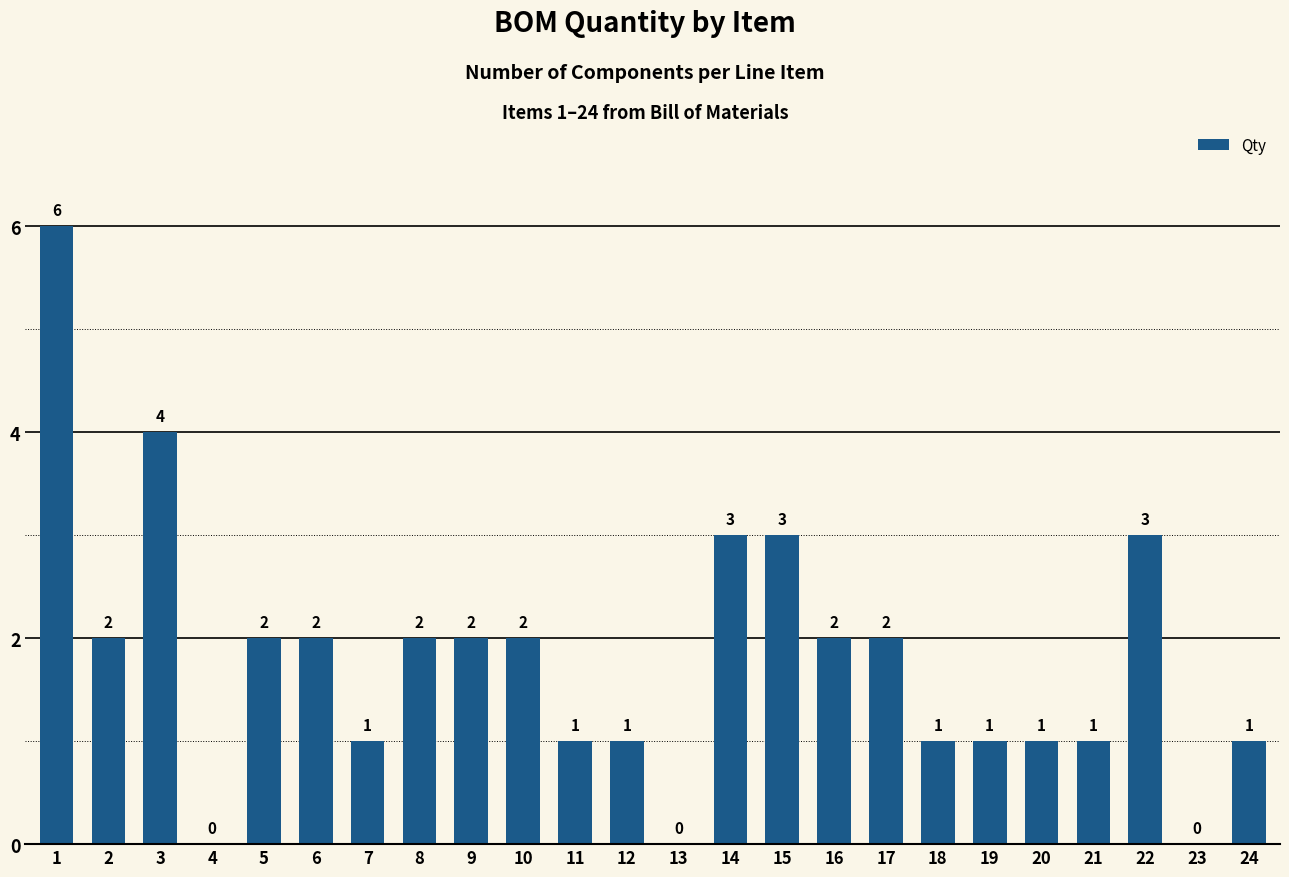

Are the bars horizontal?

No